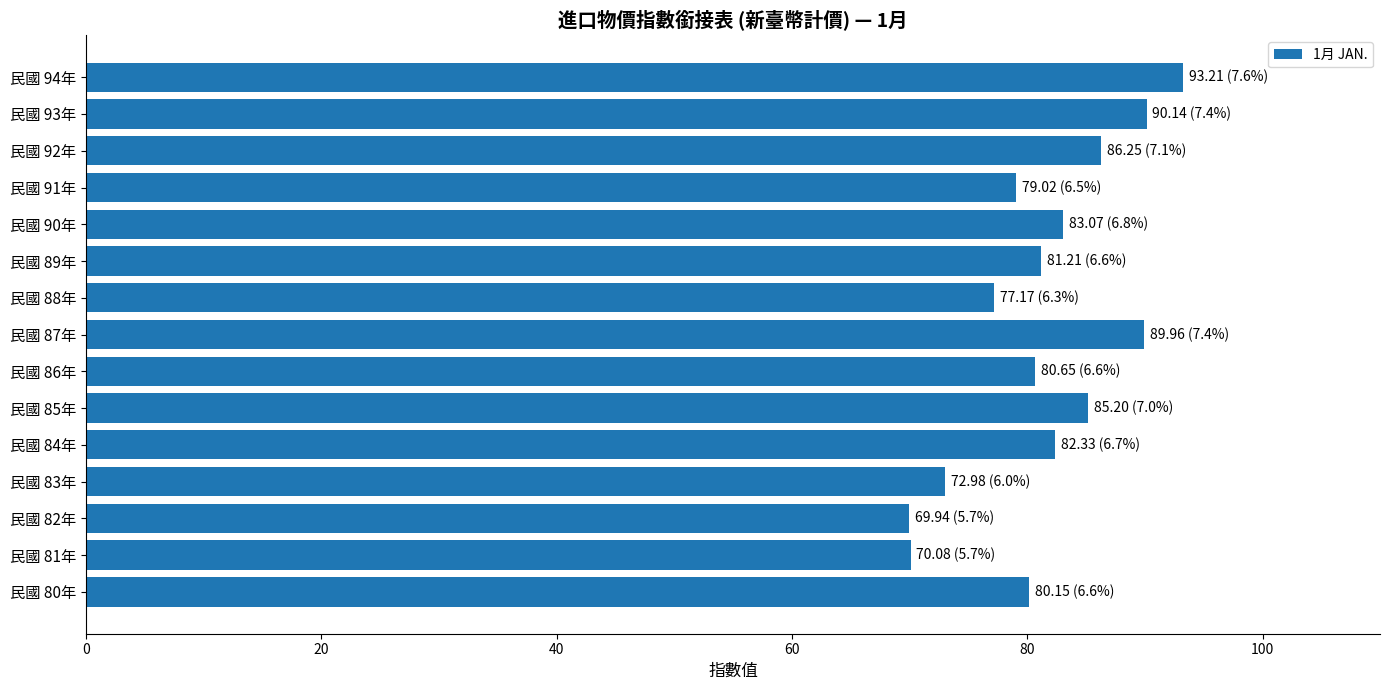

What is the average value?

81.4